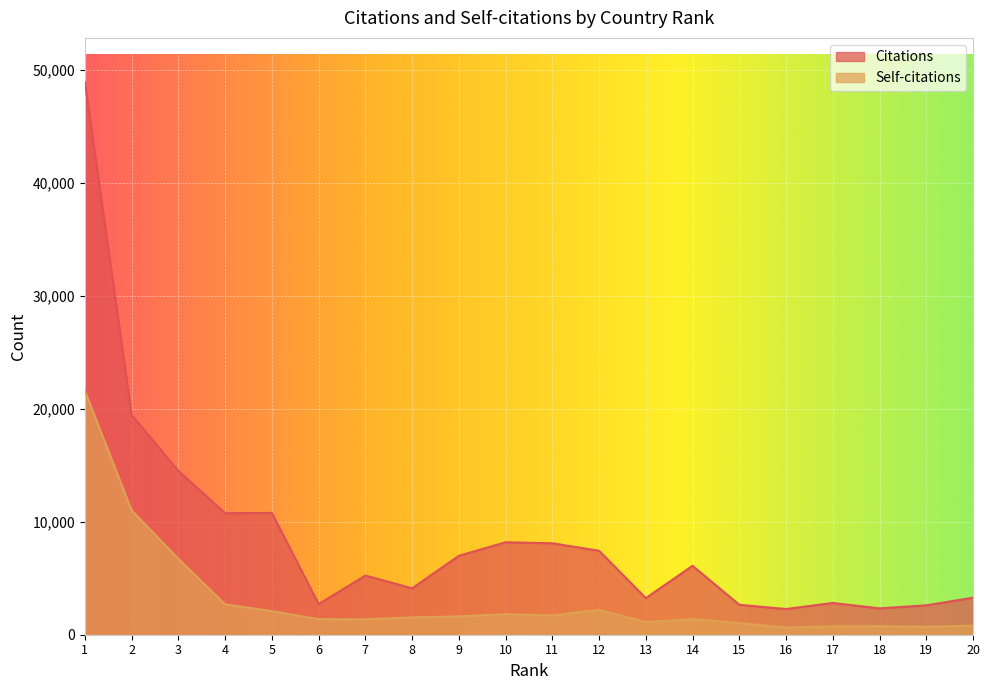

Which series has the widest spread of values?

Citations